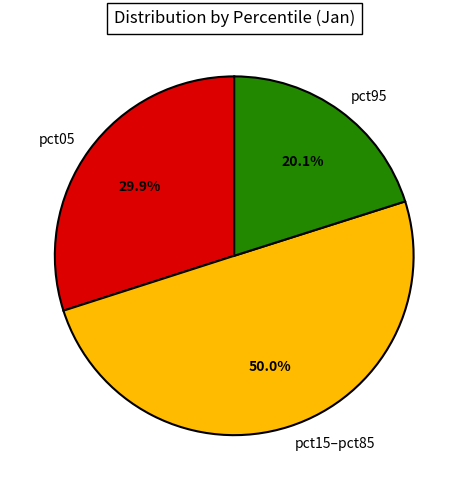

Which has a higher value, pct05 or pct95?

pct05